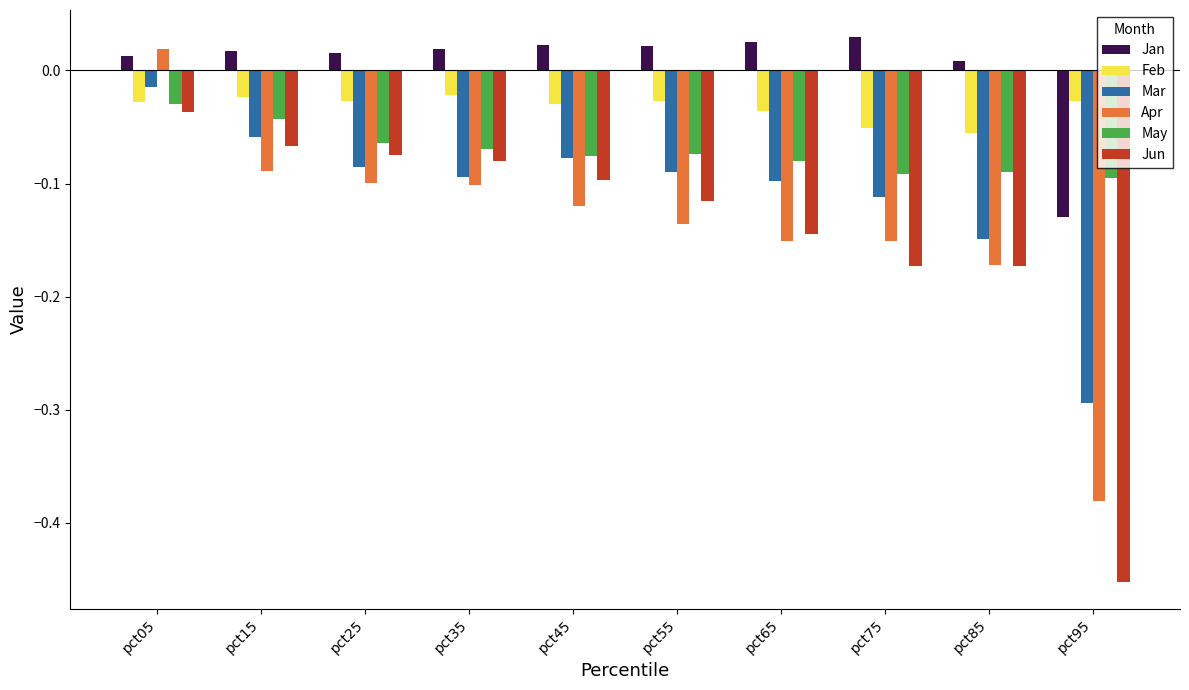

The Jan series shows 0.1 at pct75. True or false?

False